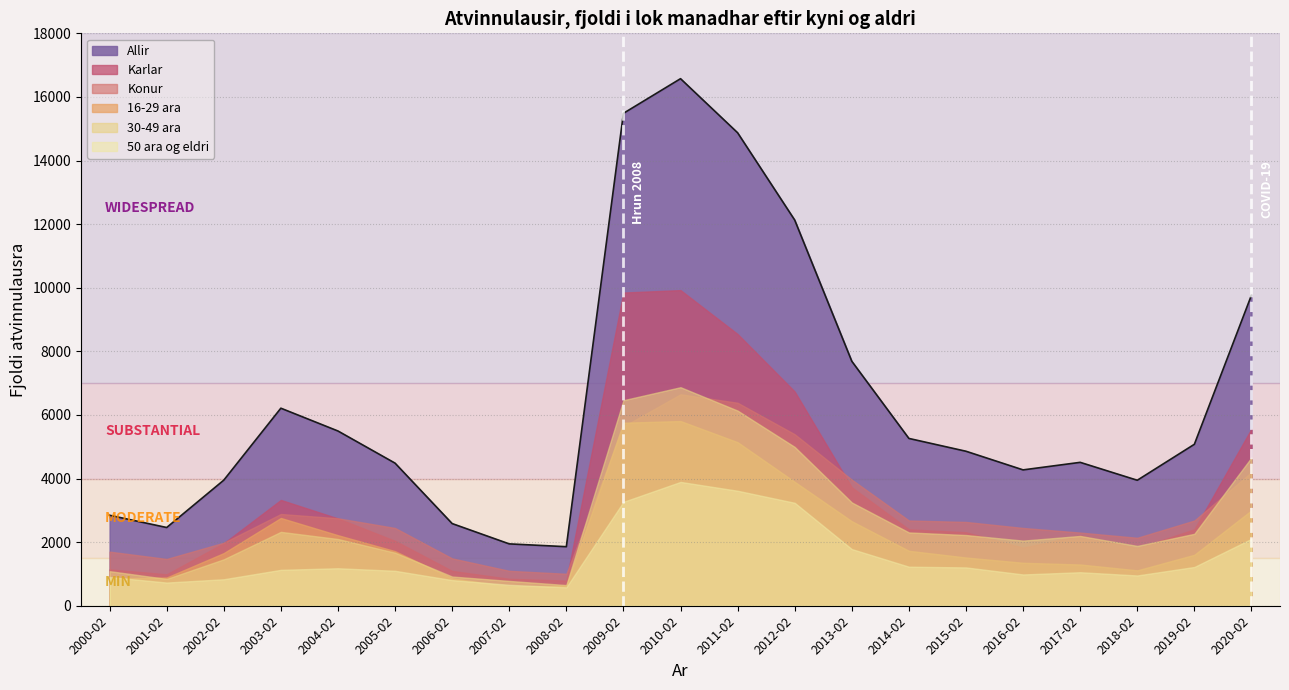

Rank the series by their maximum value, from lowest to highest.

50 ara og eldri, 16-29 ara, Konur, 30-49 ara, Karlar, Allir